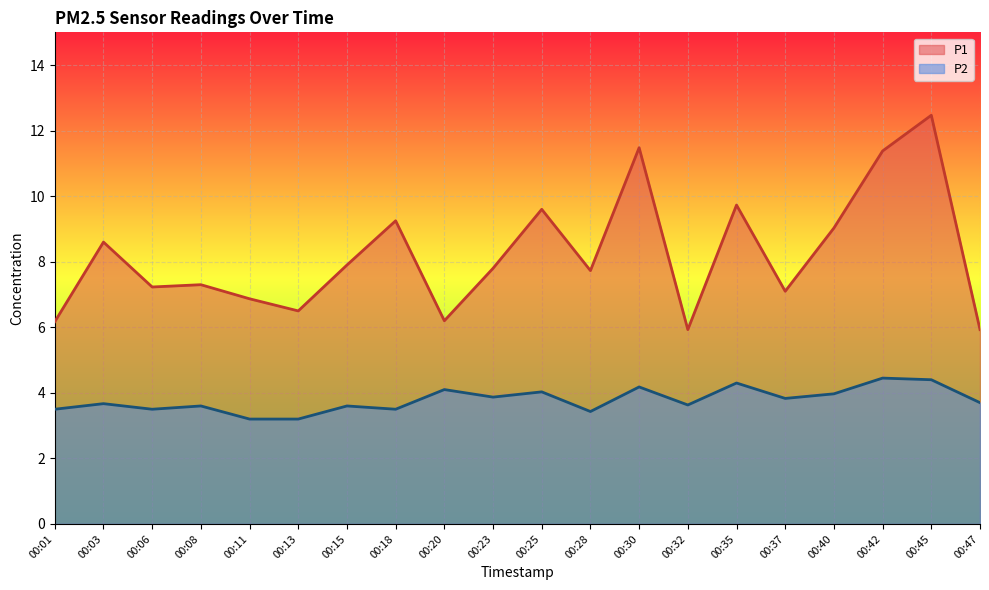

What is the spread (max minus min) of values at 00:11?

3.7